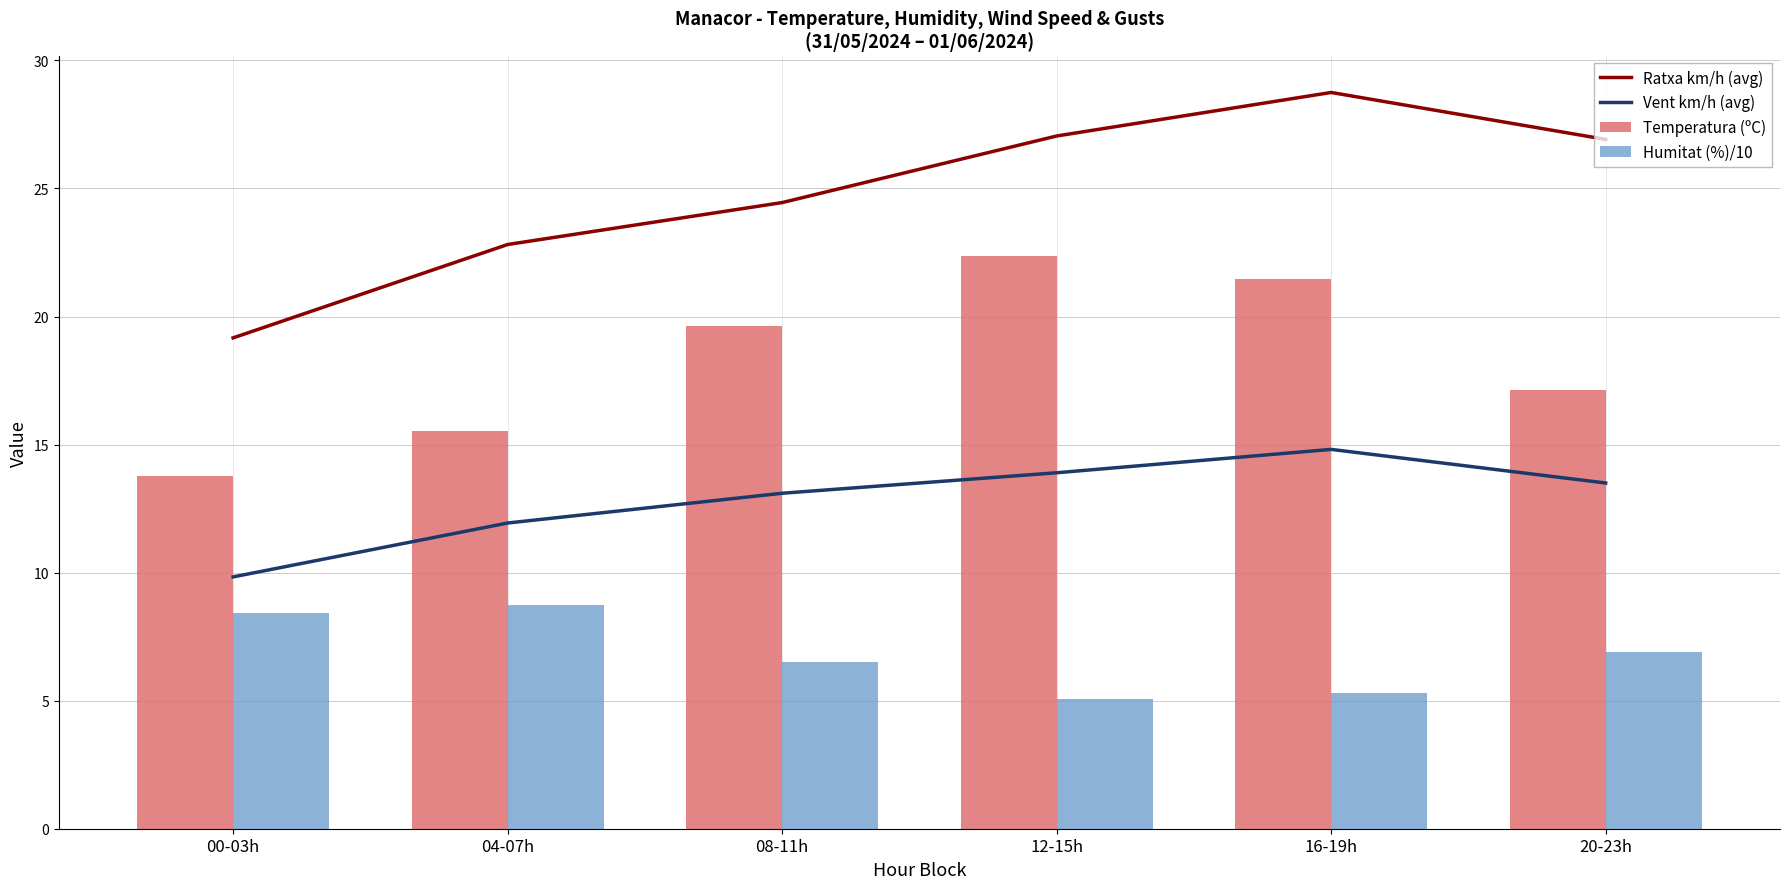

List the labels in order of Temperatura (ºC) value, largest first.

12-15h, 16-19h, 08-11h, 20-23h, 04-07h, 00-03h